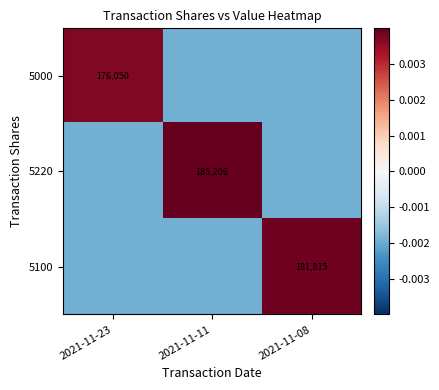

List the series in order of their peak value, lowest first.

5000, 5100, 5220